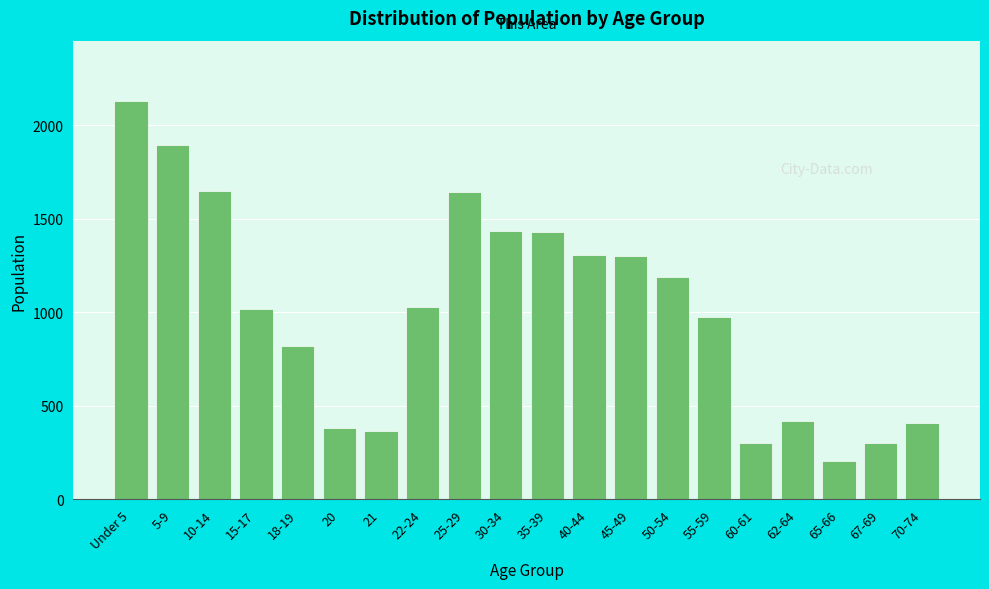

What is the minimum value shown in the chart?

204